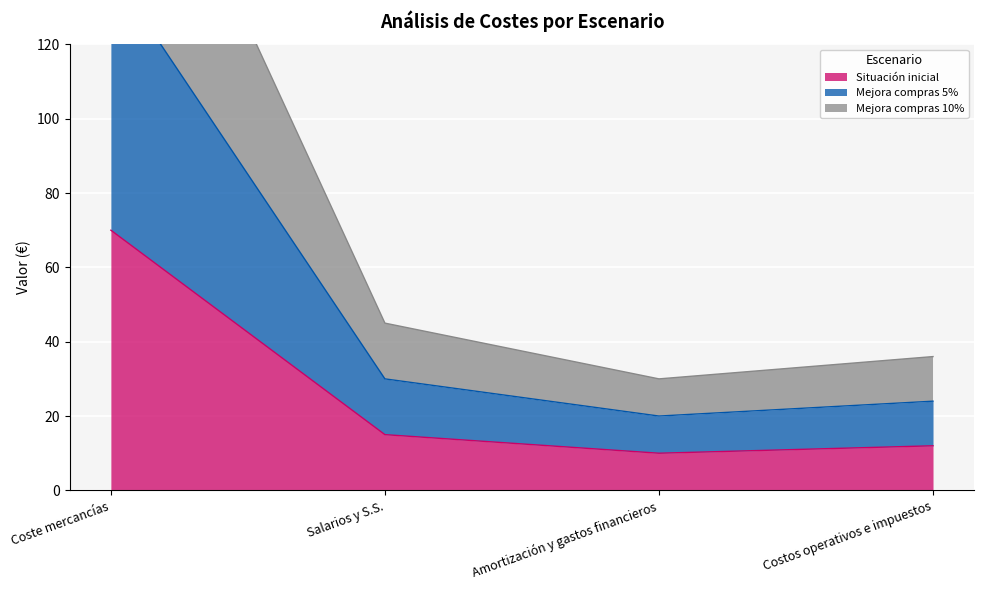

The Mejora compras 5% series shows 14 at Salarios y S.S.. True or false?

False